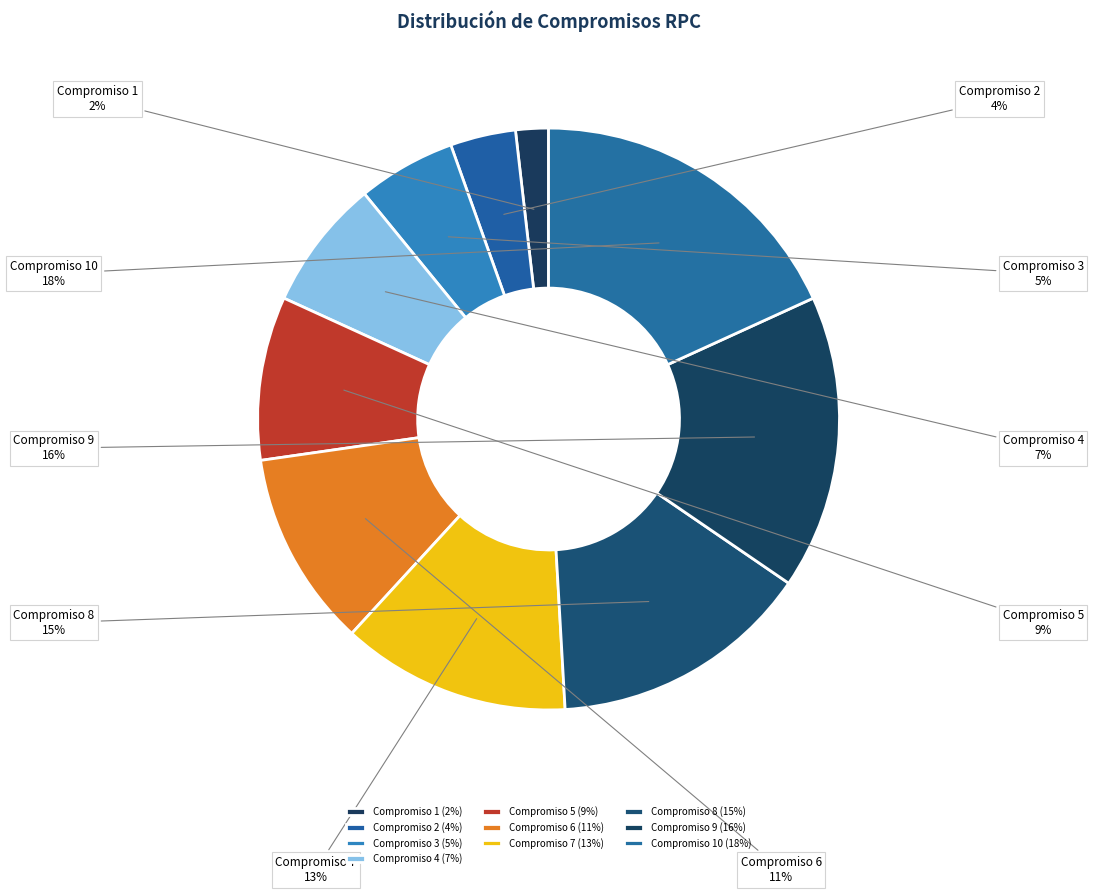

Rank the categories by value from lowest to highest.

Compromiso 1, Compromiso 2, Compromiso 3, Compromiso 4, Compromiso 5, Compromiso 6, Compromiso 7, Compromiso 8, Compromiso 9, Compromiso 10